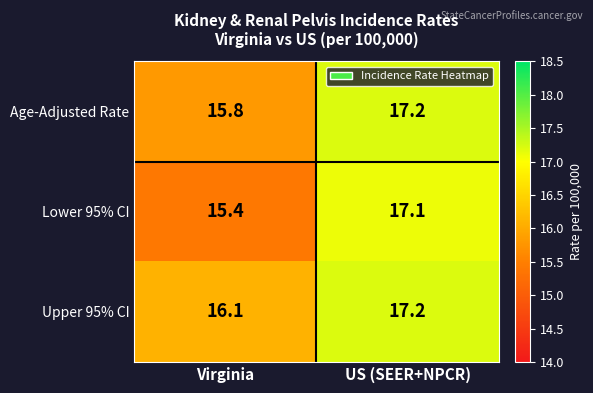

List the labels in order of Lower 95% CI value, smallest first.

Virginia, US (SEER+NPCR)